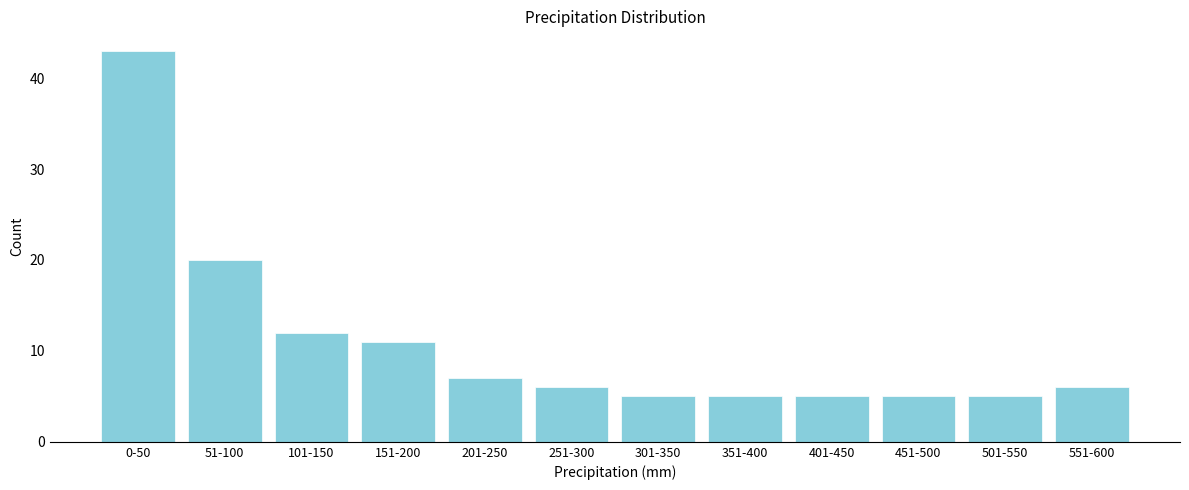

Reading left to right, what are all the values shown in this chart?

43	20	12	11	7	6	5	5	5	5	5	6